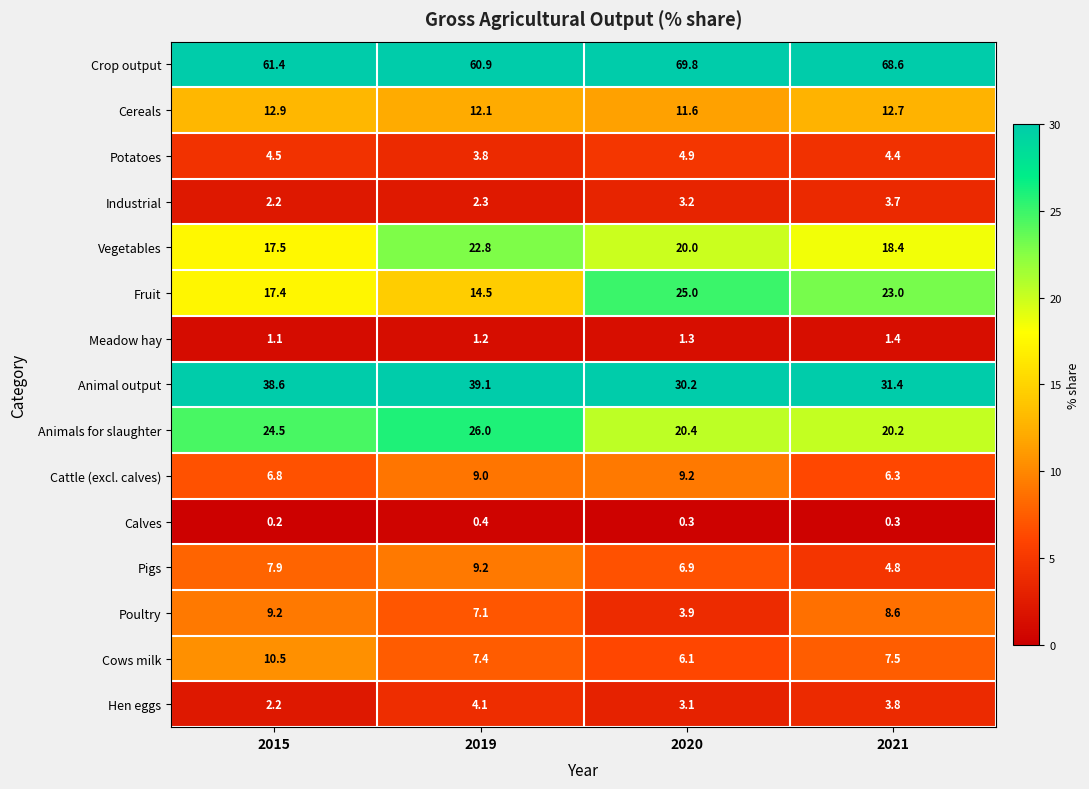

What is the spread (max minus min) of values at 2021?

68.3